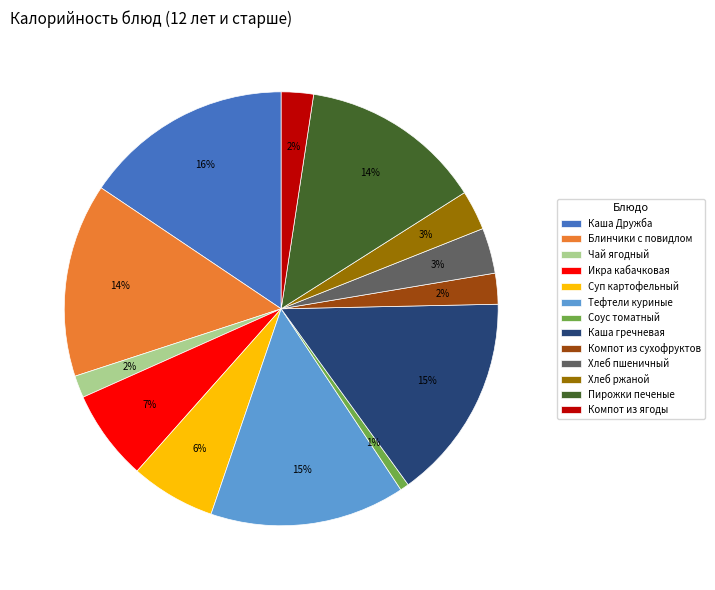

Is Чай ягодный the majority of the pie?

No